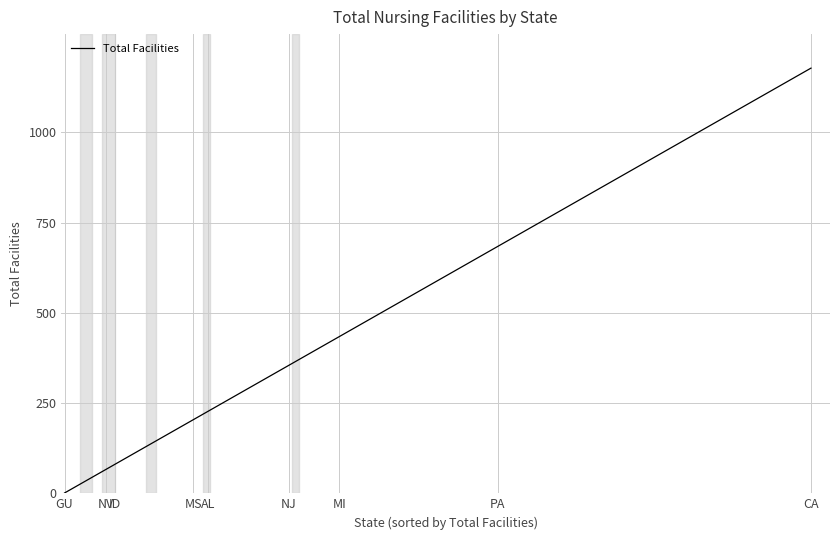

What is the difference between the maximum and minimum values?

1177